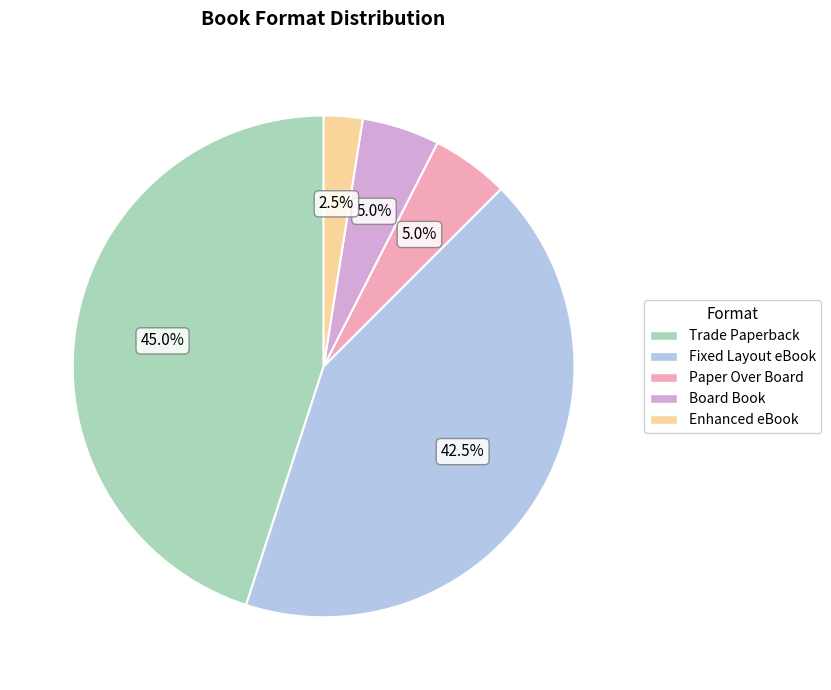

Which category has the biggest portion of the pie?

Trade Paperback